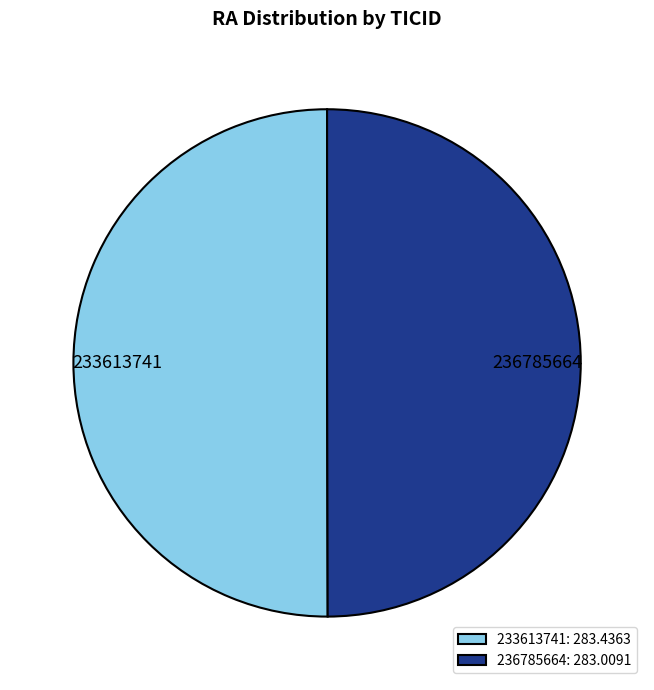

True or false: 233613741 accounts for 50% of the total.

True